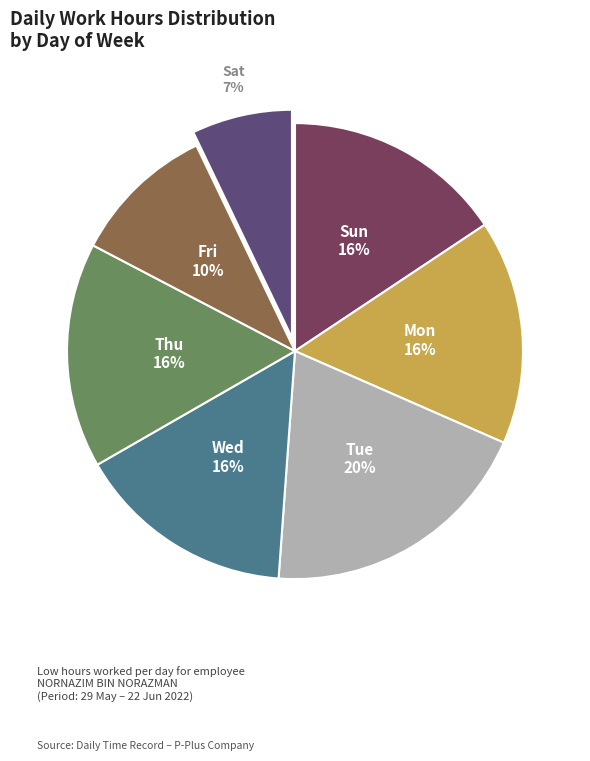

Is there any slice that represents more than half of the pie?

No